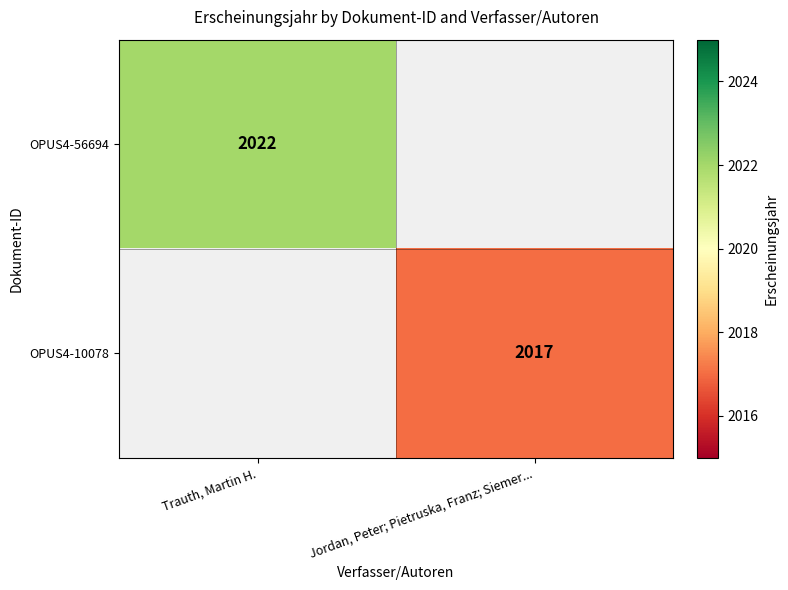

Is it true that OPUS4-56694 equals 1136 at Trauth, Martin H.?

False